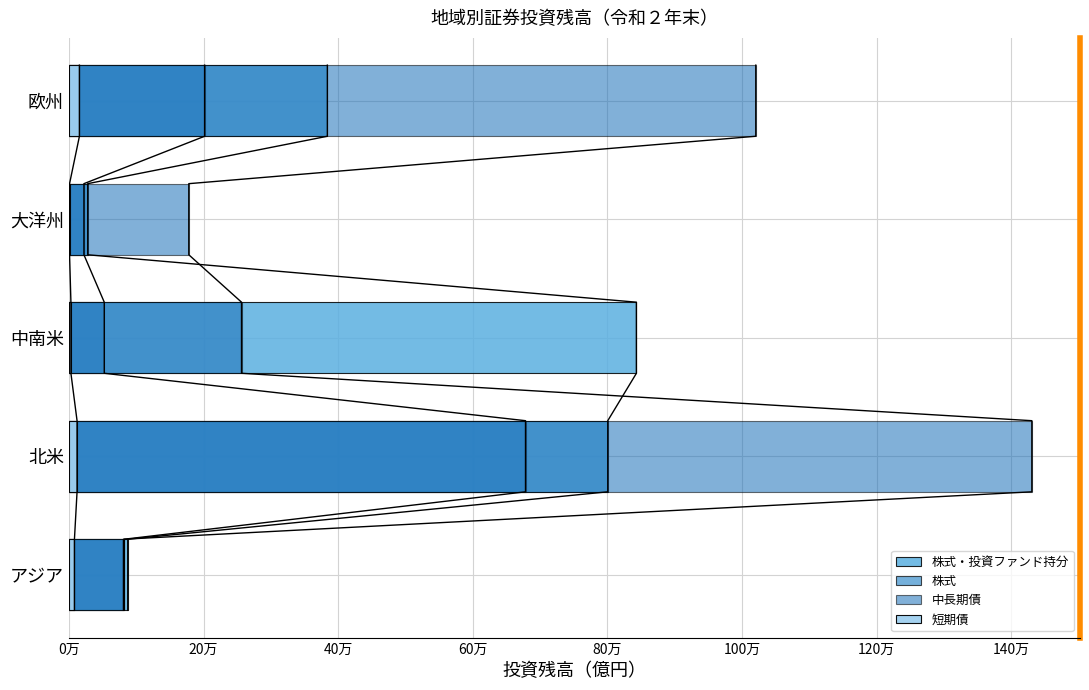

Which series has the largest total across all categories?

中長期債